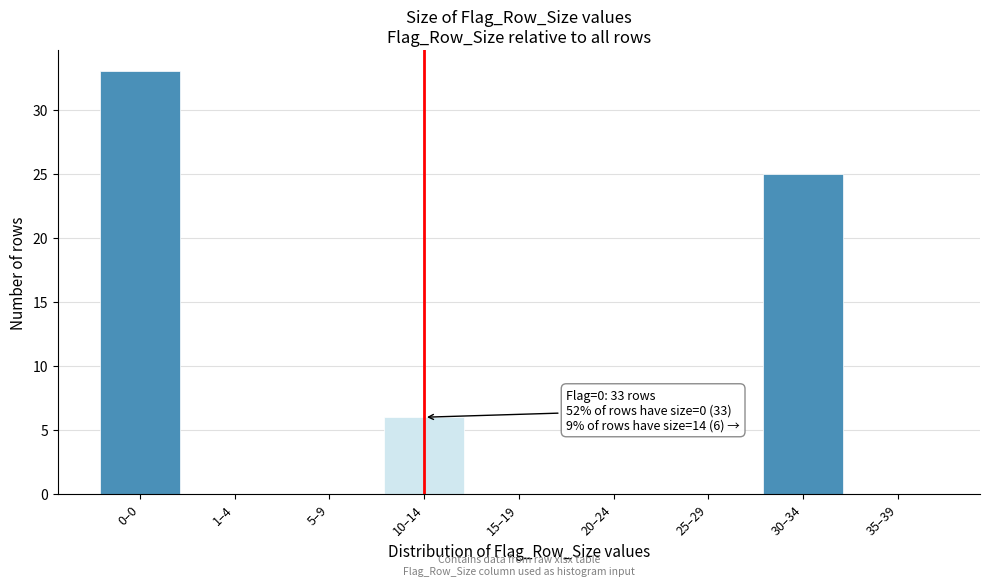

Reading left to right, list all the values displayed in this chart.

0–0=33	1–4=0	5–9=0	10–14=6	15–19=0	20–24=0	25–29=0	30–34=25	35–39=0